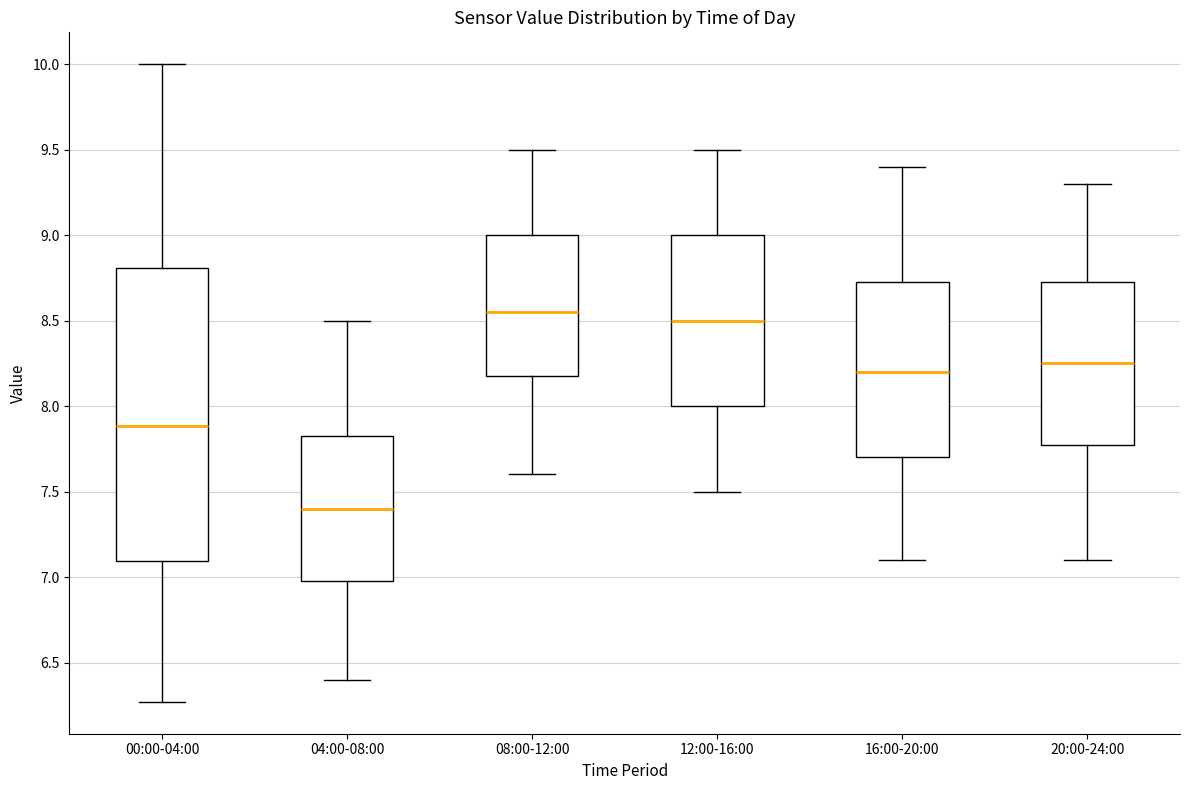

Which box has the highest median line?

08:00-12:00